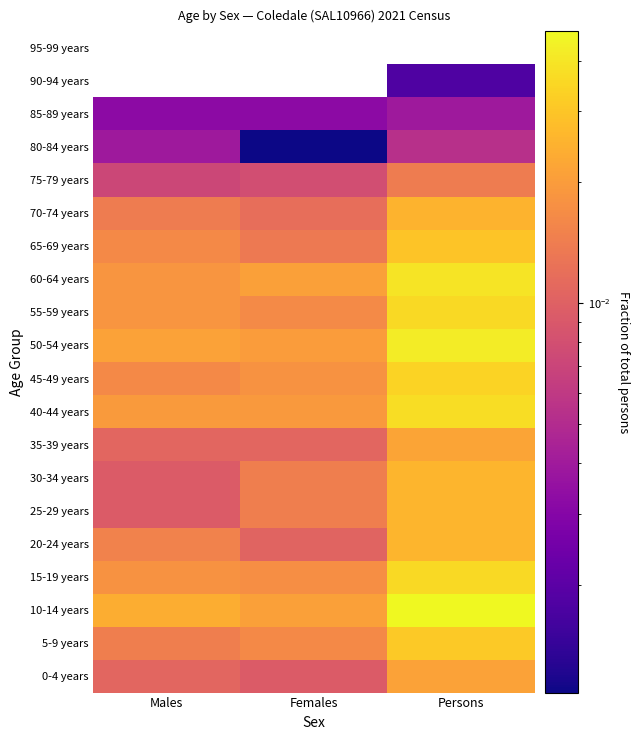

True or false: 5-9 years has a value of 0.1 at Persons.

False